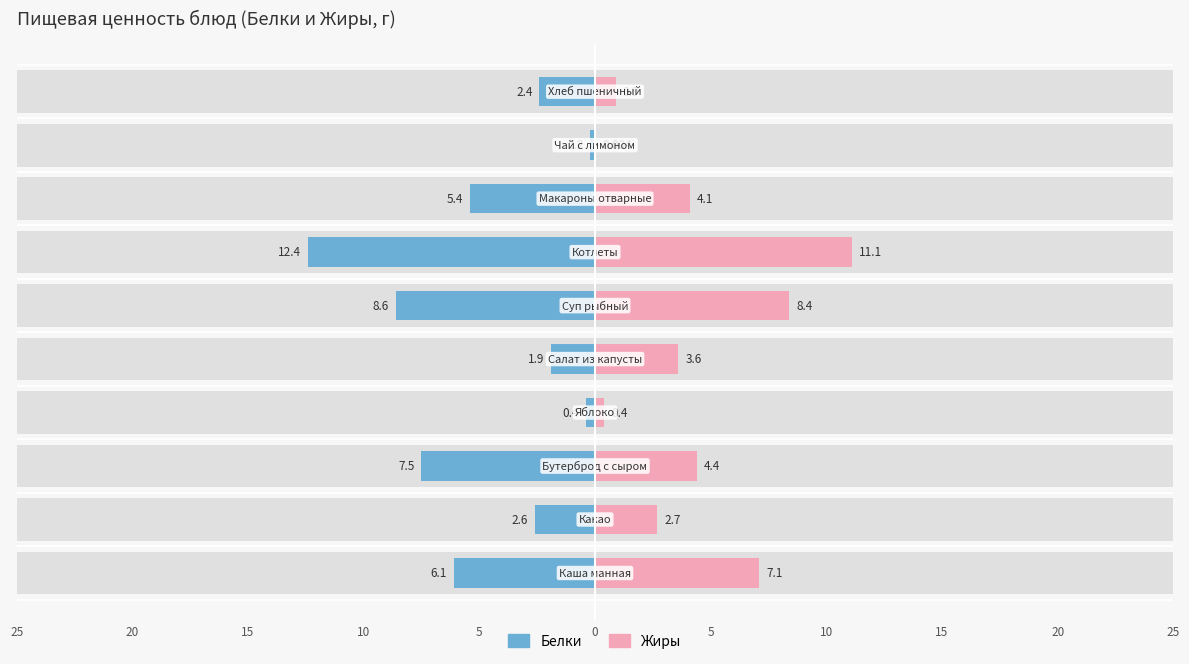

Which has a higher value, Макароны отварные or Яблоко?

Макароны отварные